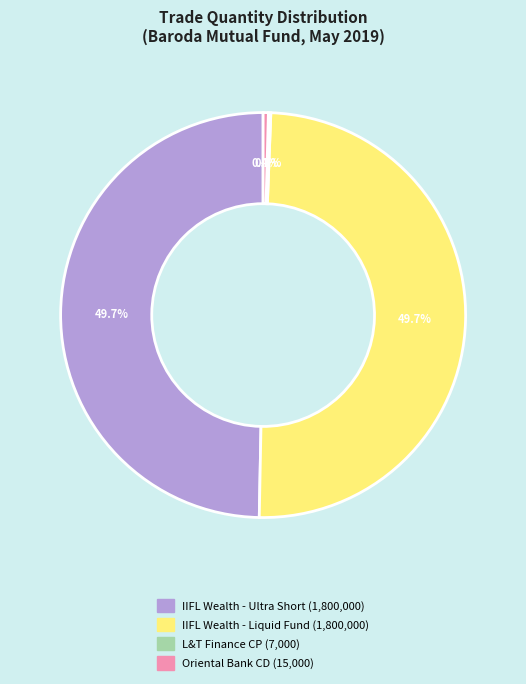

To the nearest percent, what is the average slice percentage?

25%